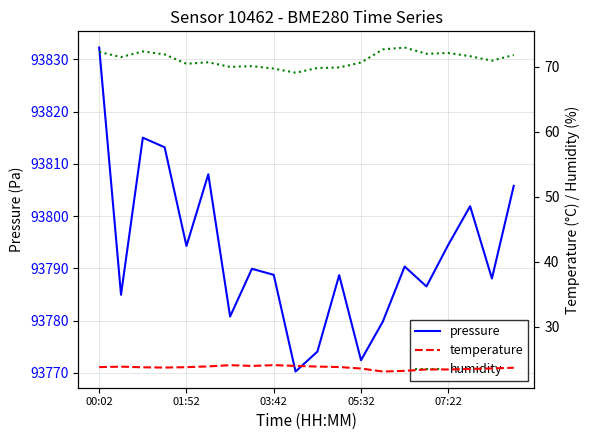

What is the average value of the humidity series?

71.1